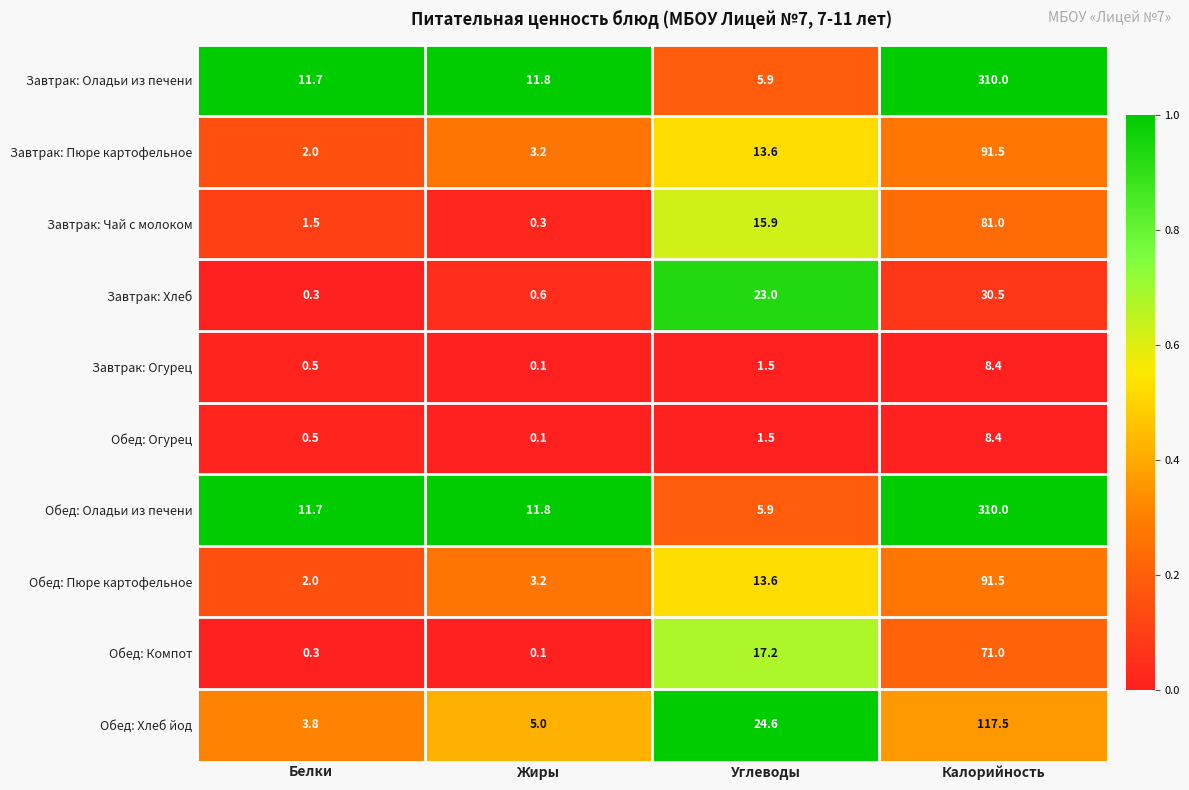

Is it true that Завтрак: Оладьи из печени equals 8.3 at Углеводы?

False